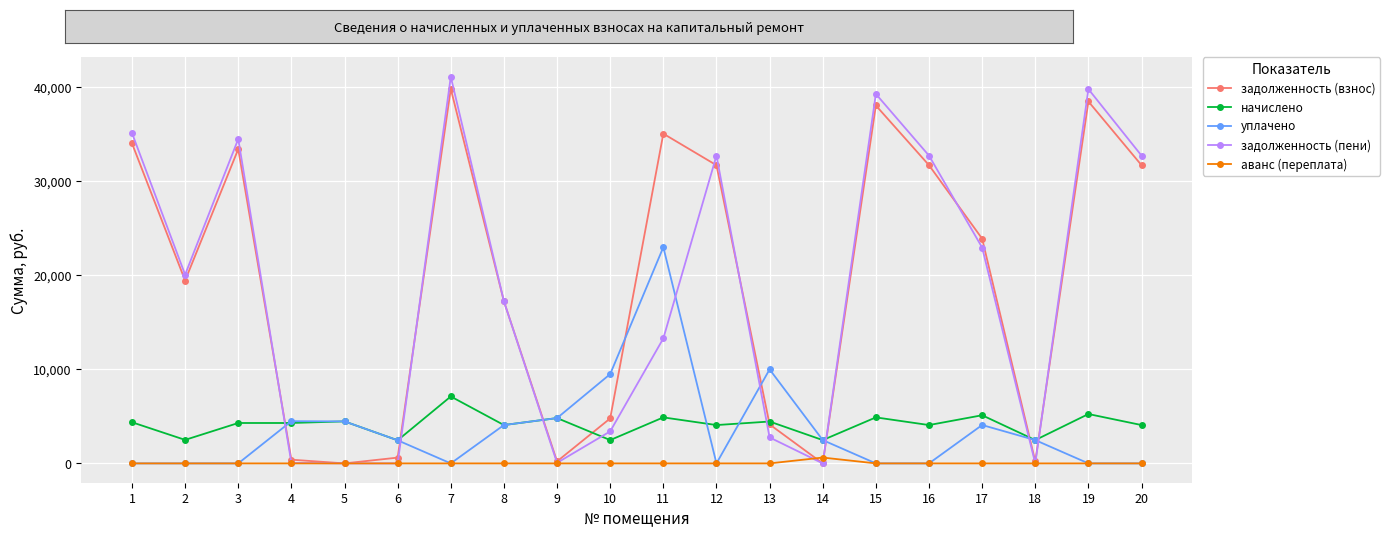

Which series changed the most between 5 and 16?

задолженность (пени)